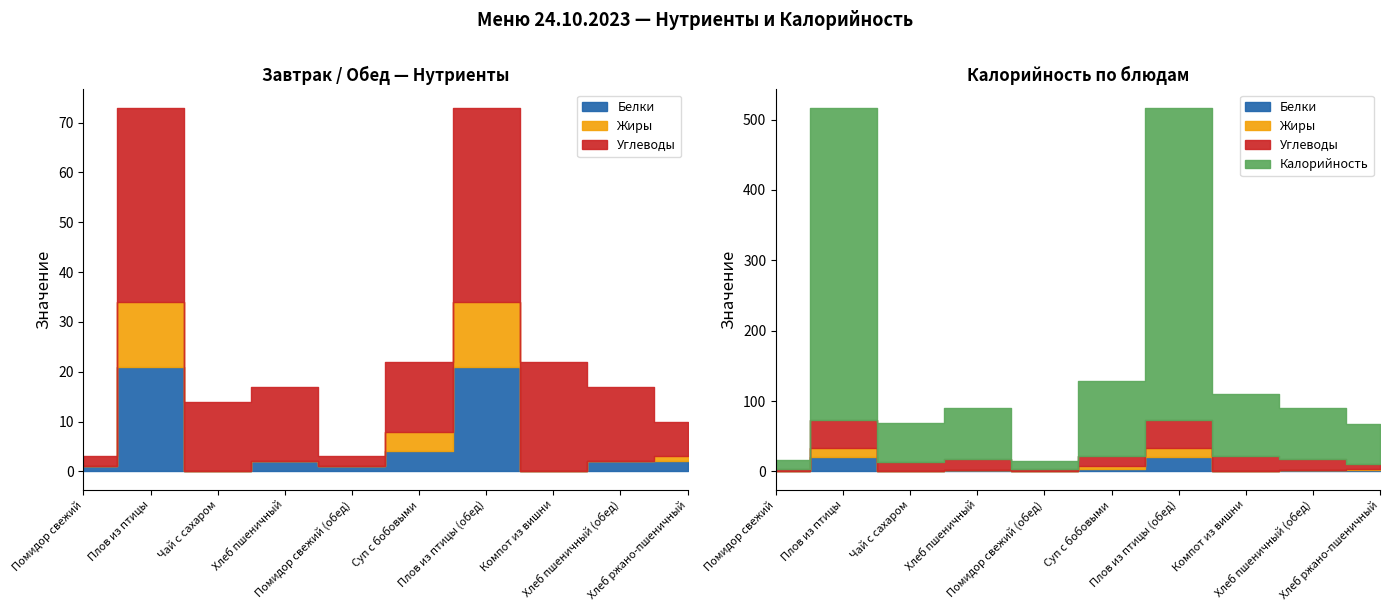

Which series changed the most between Плов из птицы and Помидор свежий (обед)?

Калорийность